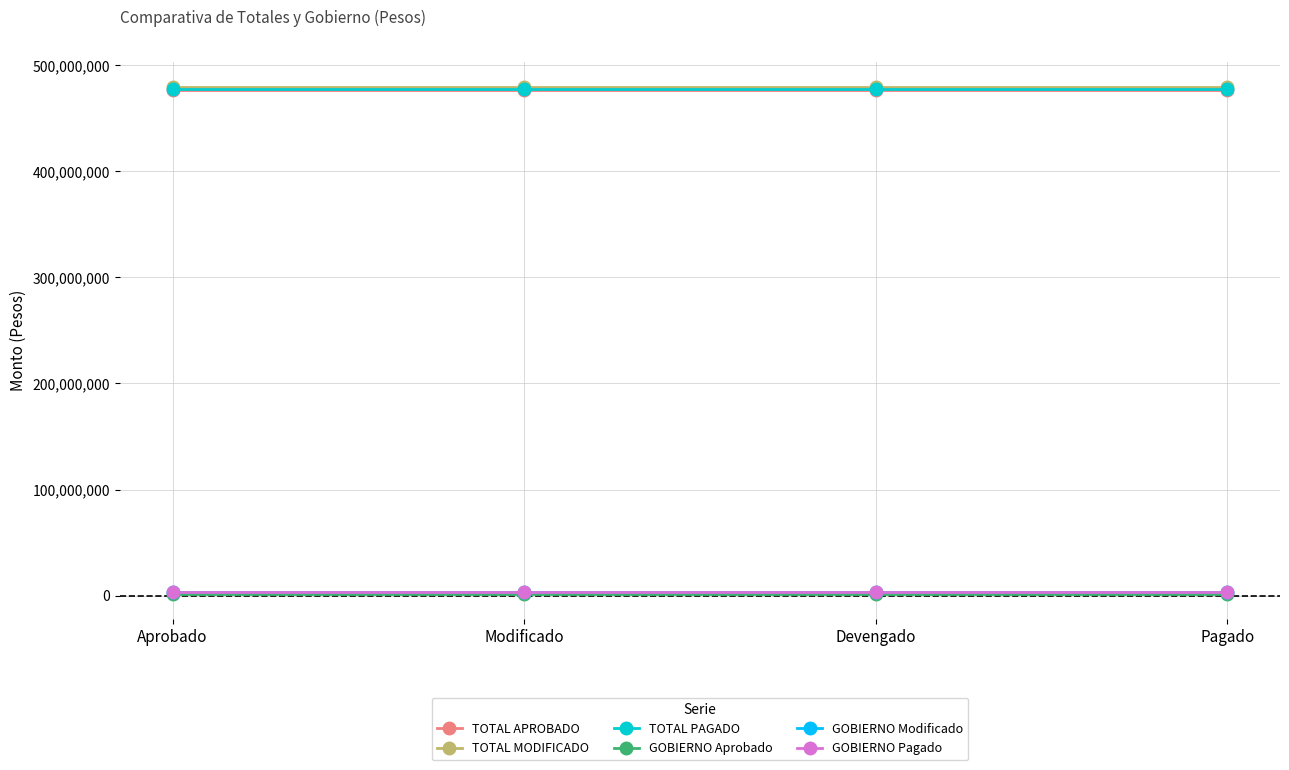

What is the value of the TOTAL APROBADO point at the 4th from the left?

477082501.0